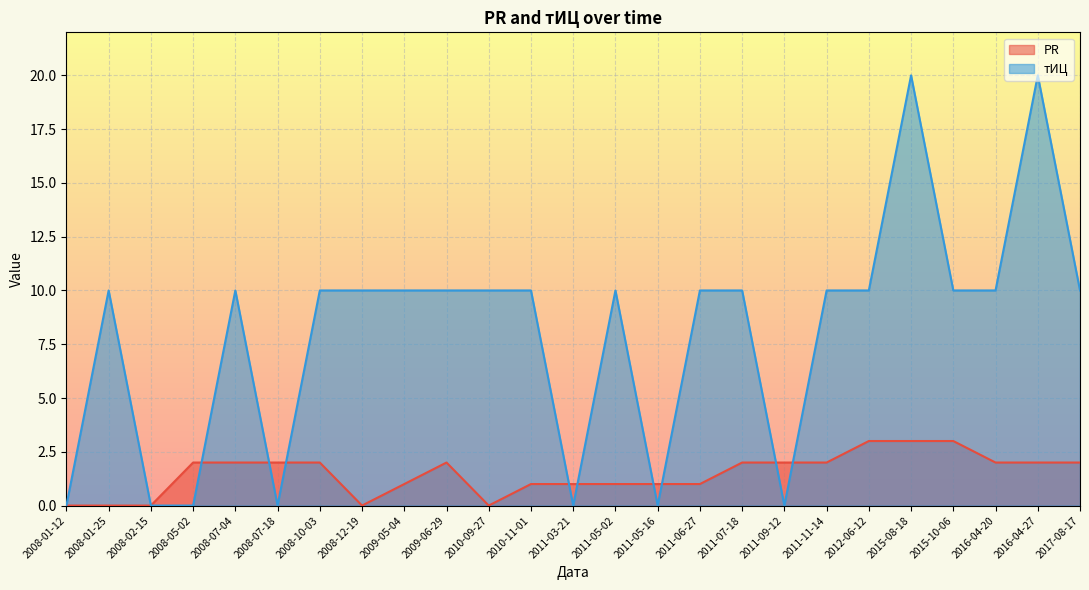

True or false: тИЦ has a value of 13 at 2008-07-18.

False